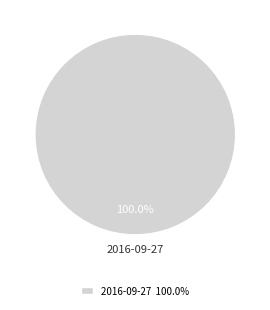

Rank the categories by value from highest to lowest.

2016-09-27 100.0%